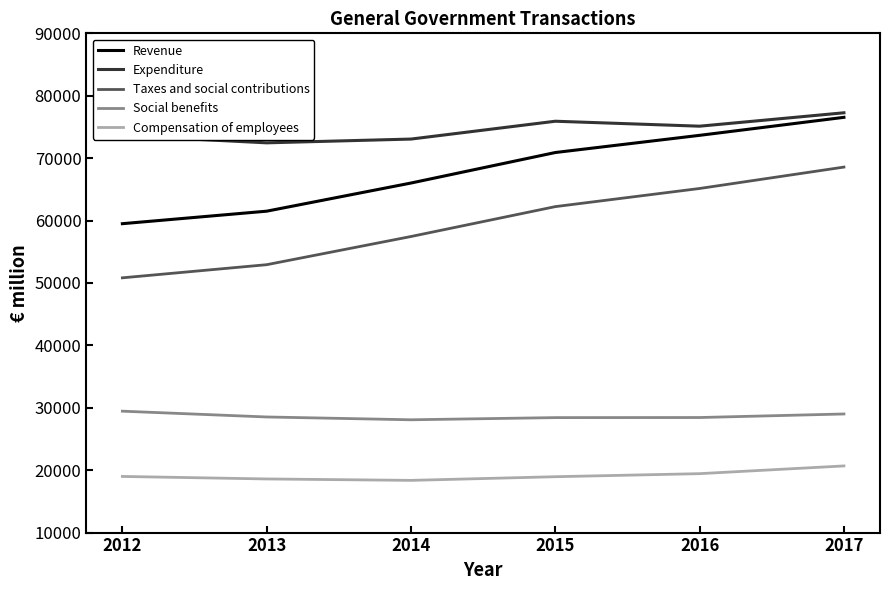

True or false: Social benefits and Revenue cross at least once.

False